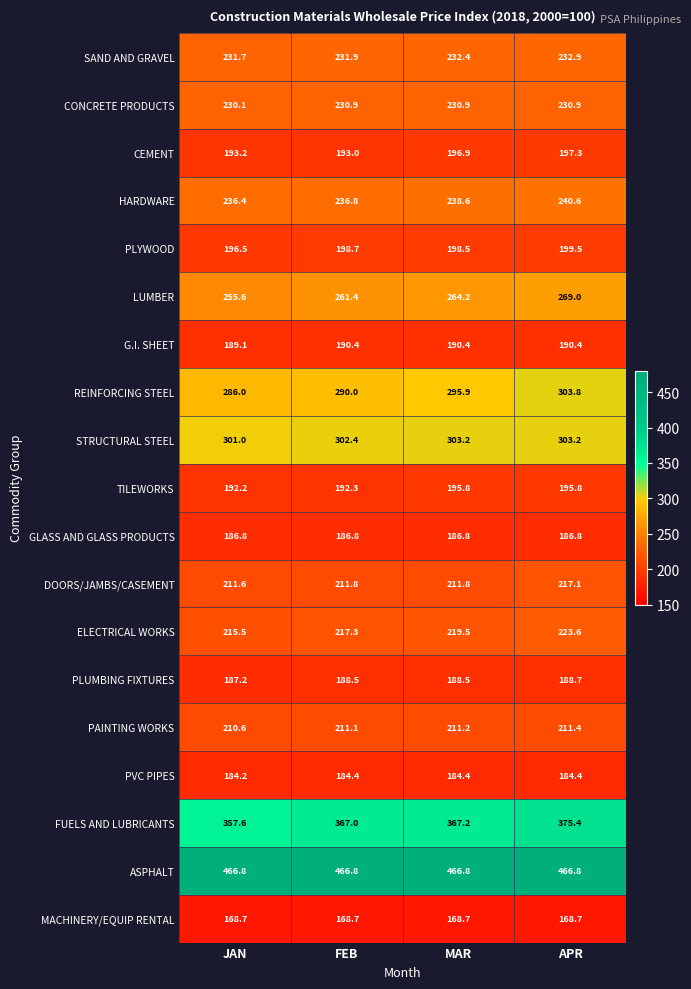

How many data points does each series have?

4